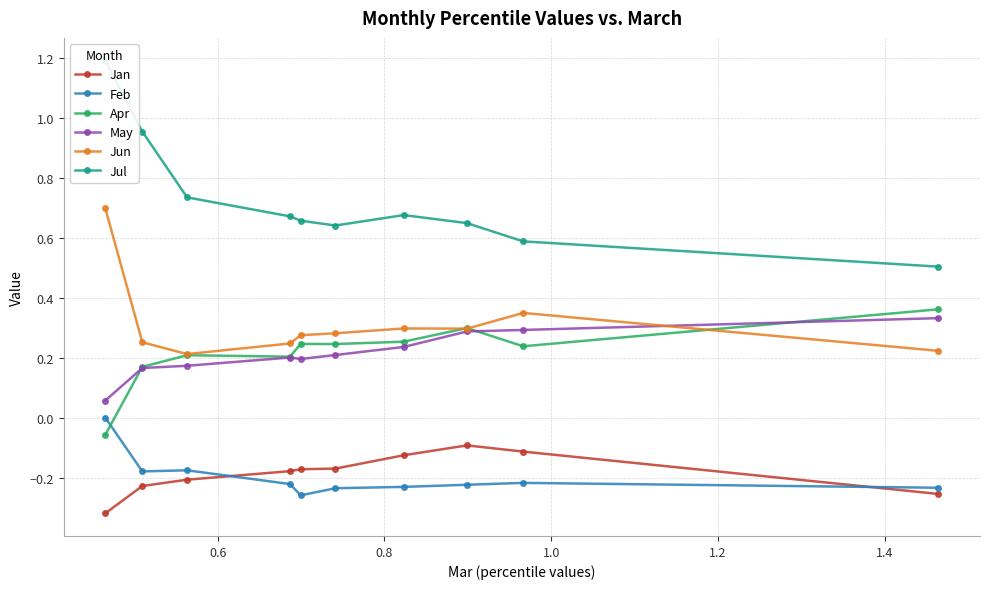

True or false: Feb and May cross at least once.

False